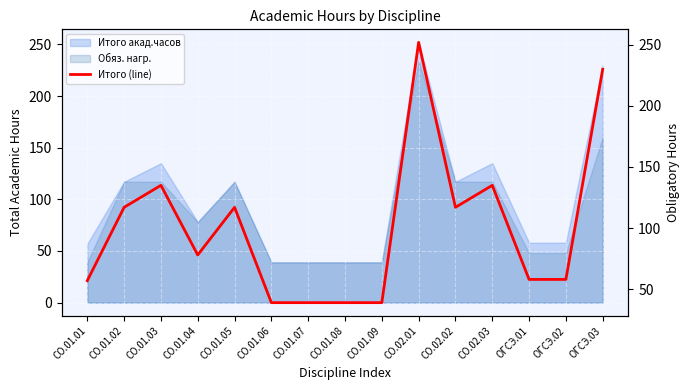

List the labels in order of value, largest first.

СО.02.01, ОГСЭ.03, СО.01.03, СО.02.03, СО.01.02, СО.01.05, СО.02.02, СО.01.04, ОГСЭ.01, ОГСЭ.02, СО.01.01, СО.01.06, СО.01.07, СО.01.08, СО.01.09